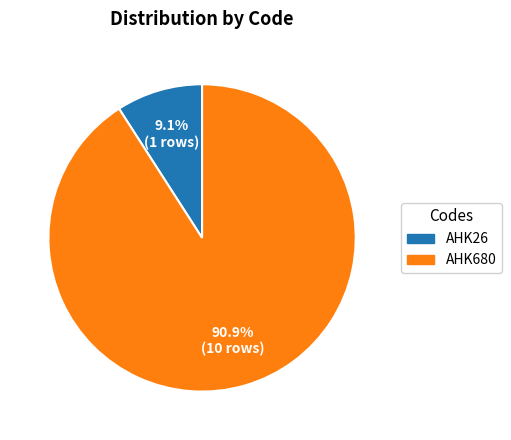

Which slice represents more than half of the pie?

AHK680